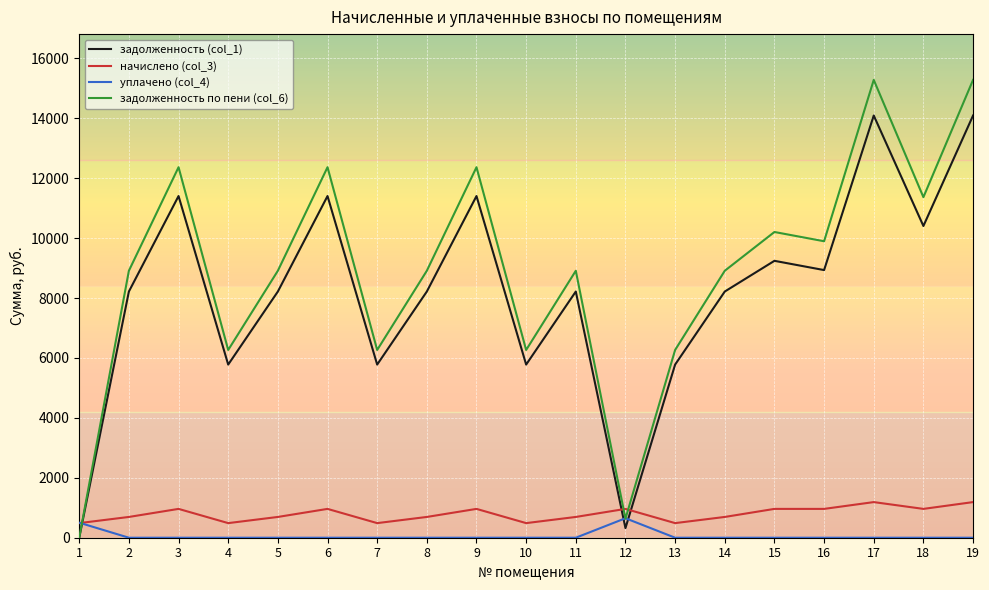

What is the difference between the maximum and second lowest values in the уплачено (col_4) series?

650.0